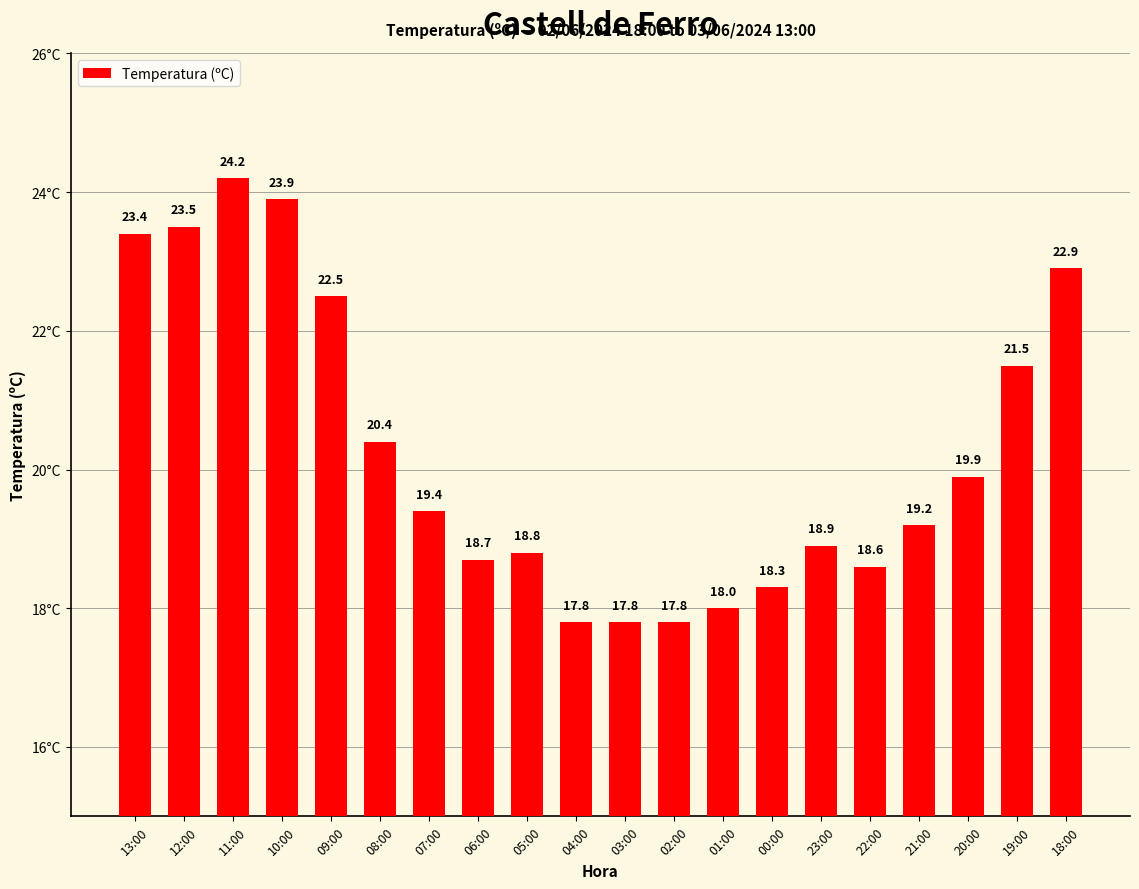

What is the sum of the values at 19:00 and 22:00?

40.1